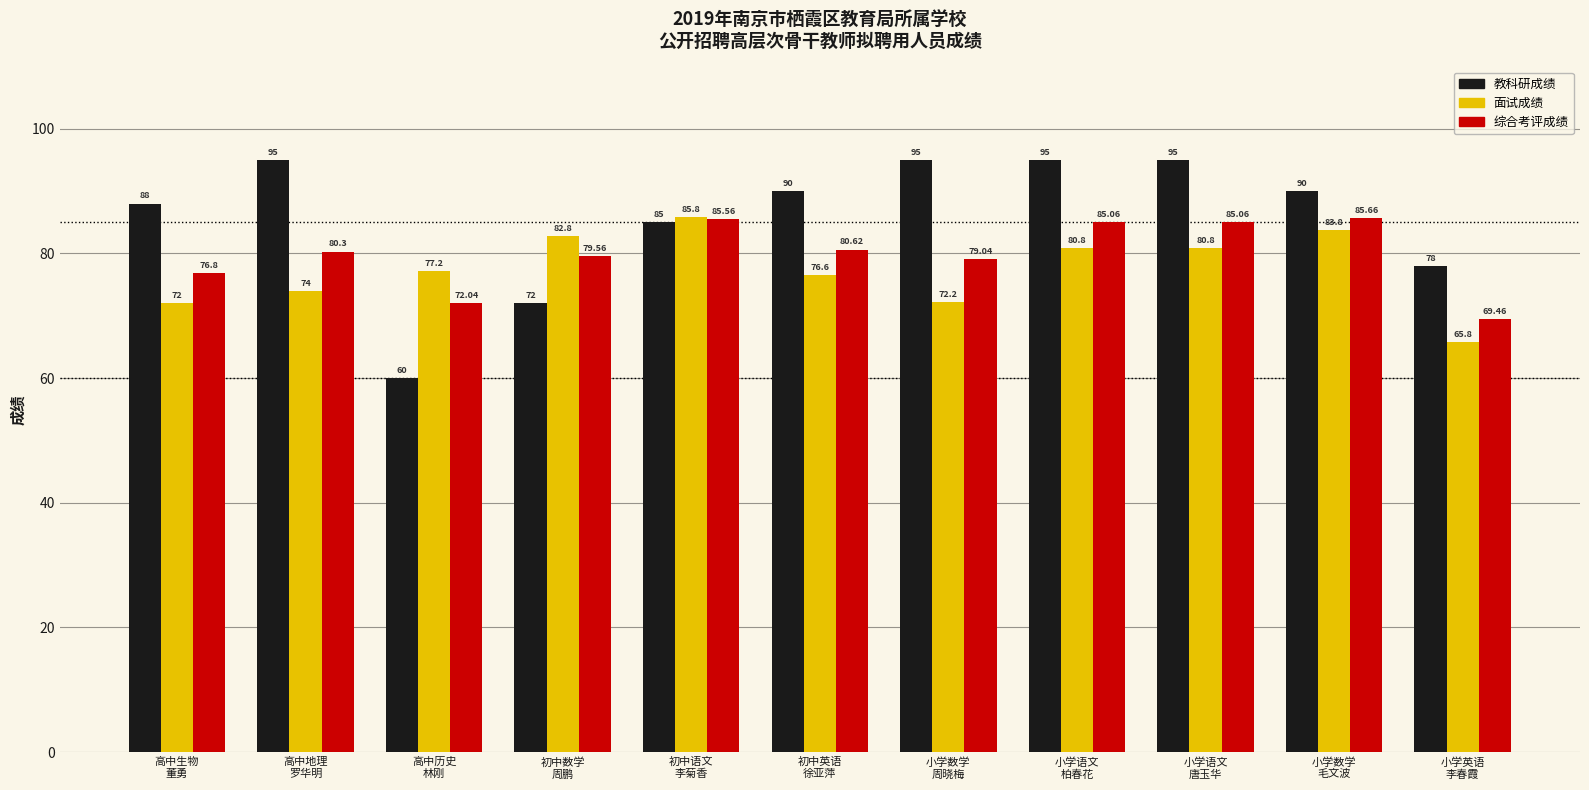

Is it true that 教科研成绩 equals 100.7 at 初中数学
周鹏?

False